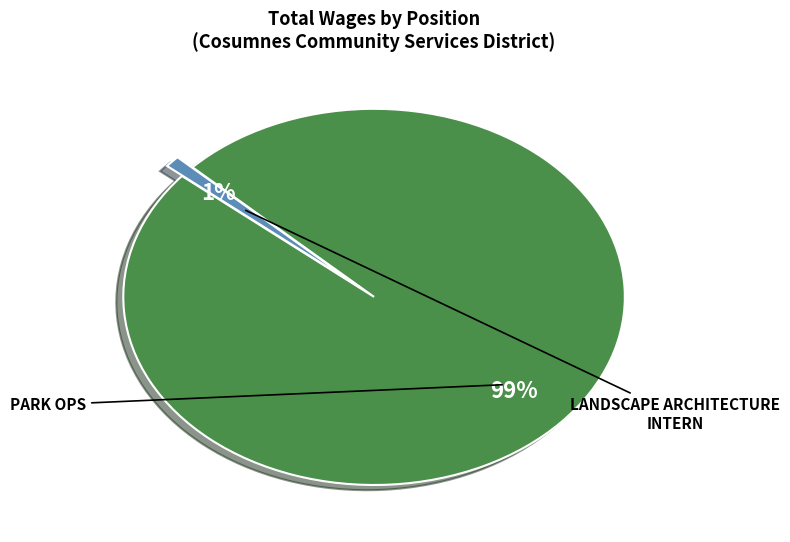

To the nearest percent, what is the average slice percentage?

50%